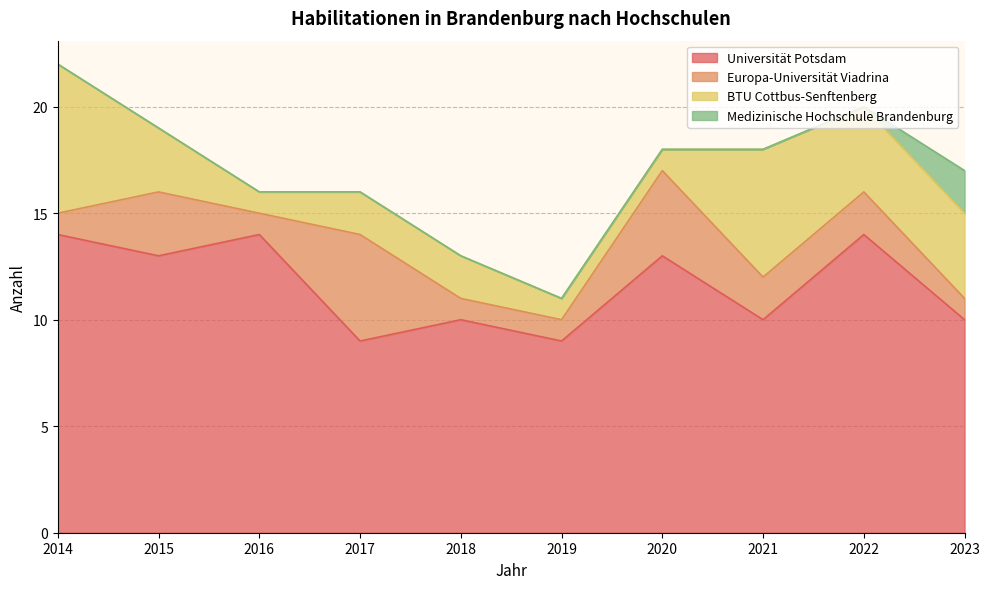

Is it true that Universität Potsdam equals 4 at 2019?

False